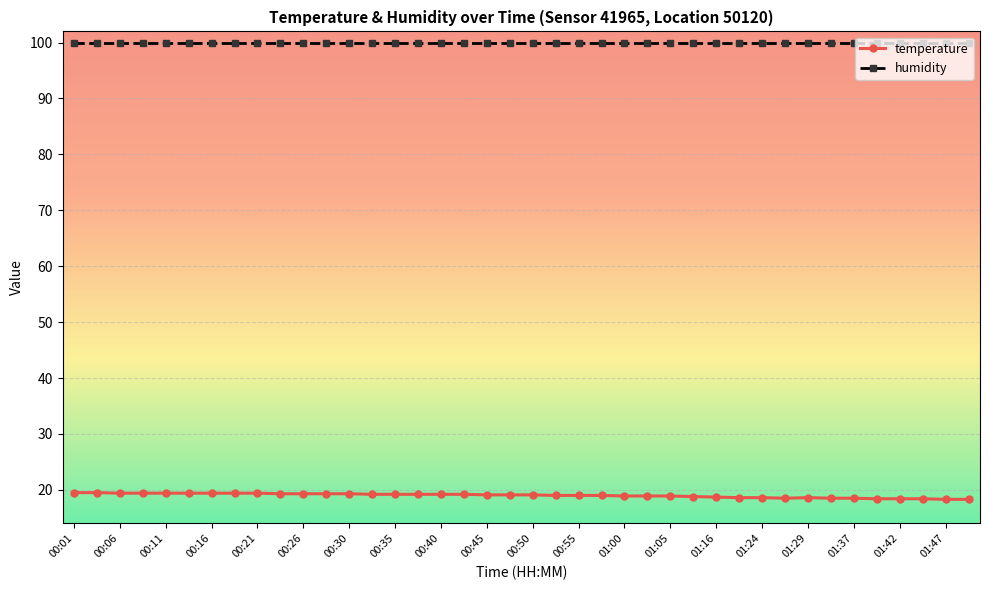

What is the average value of the temperature series?

19.0